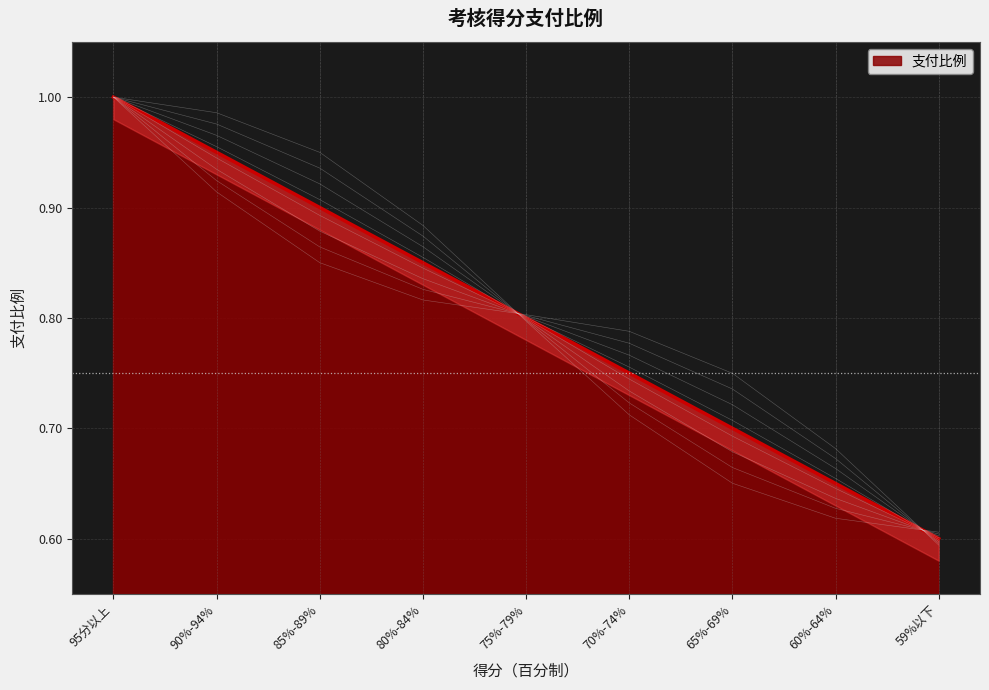

Does the chart display data point markers on the line(s)?

No